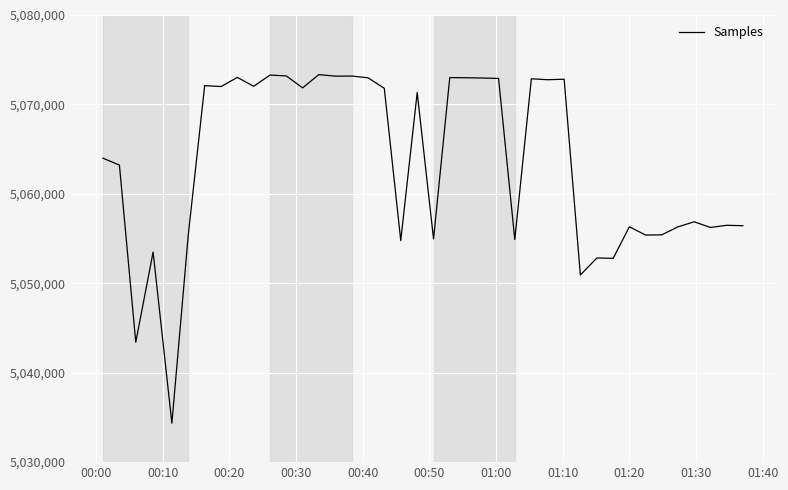

What is the minimum value shown in the chart?

5034352